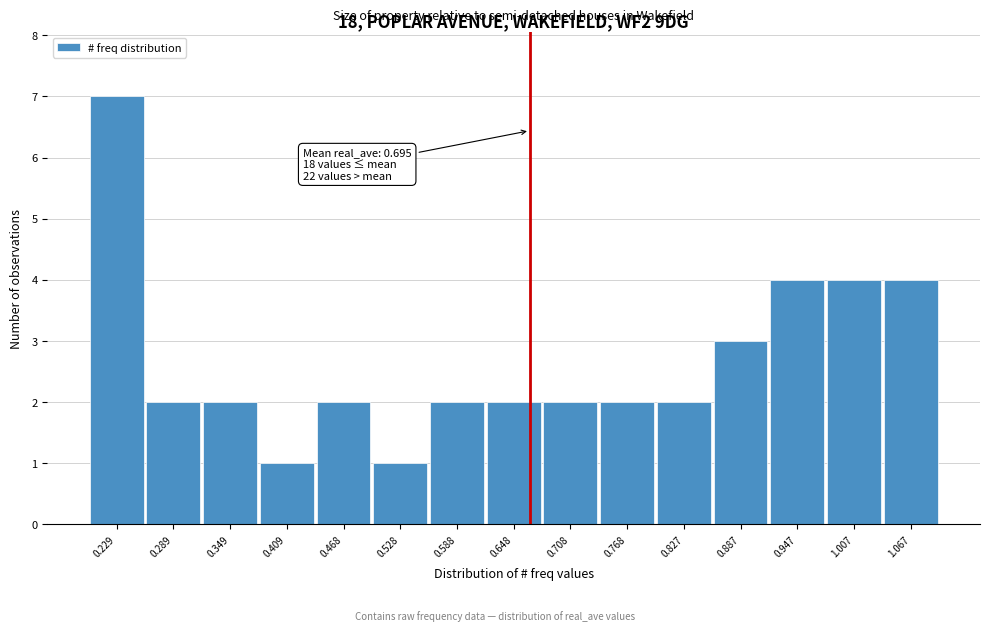

Reading left to right, what are all the values shown in this chart?

7	2	2	1	2	1	2	2	2	2	2	3	4	4	4